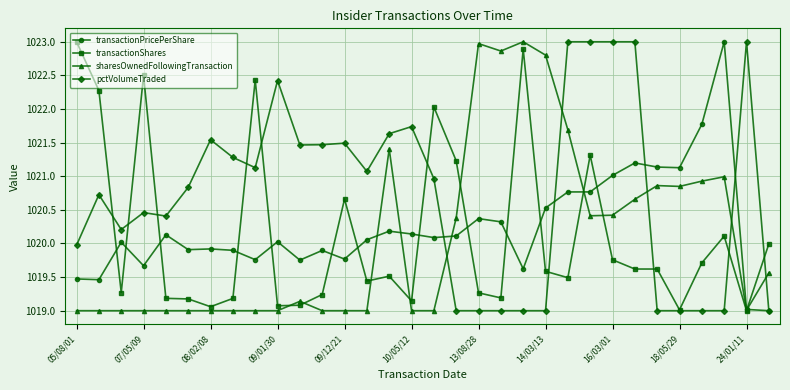

How many categories are shown in the chart?

32